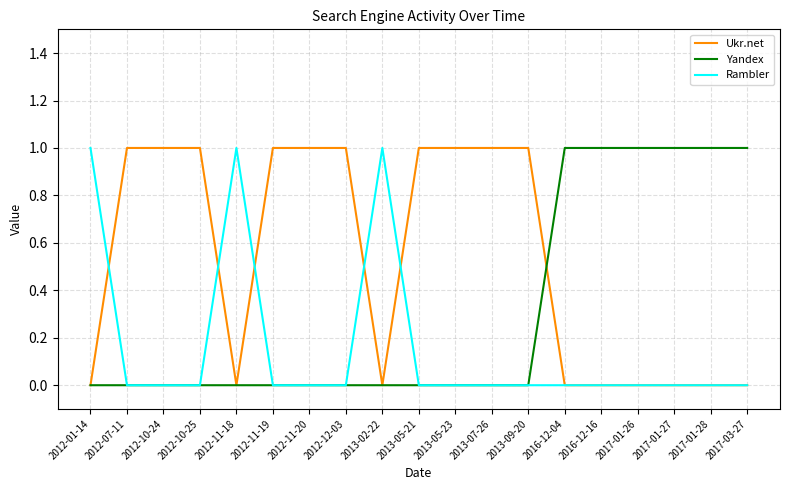

Reading left to right, list all the values displayed in this chart.

Ukr.net: 0	1	1	1	0	1	1	1	0	1	1	1	1	0	0	0	0	0	0
Yandex: 0	0	0	0	0	0	0	0	0	0	0	0	0	1	1	1	1	1	1
Rambler: 1	0	0	0	1	0	0	0	1	0	0	0	0	0	0	0	0	0	0